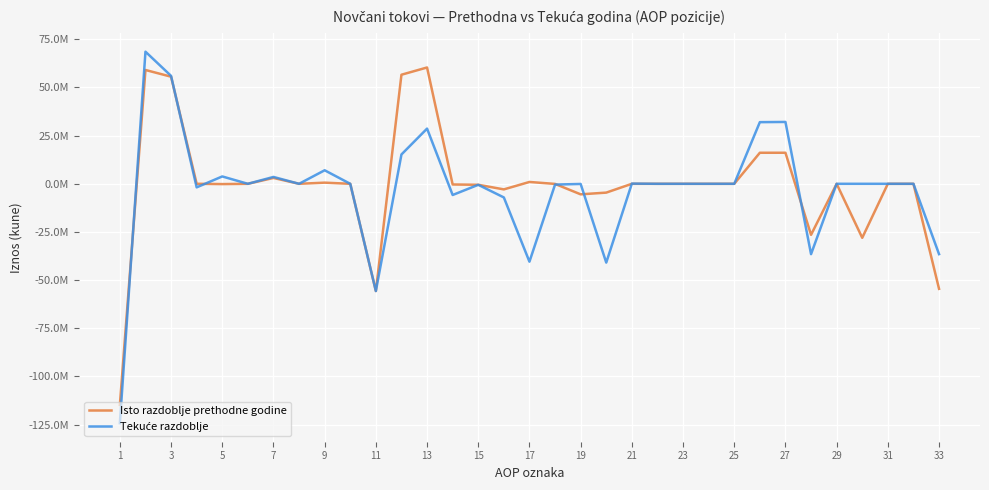

Does the chart have visible grid lines?

Yes